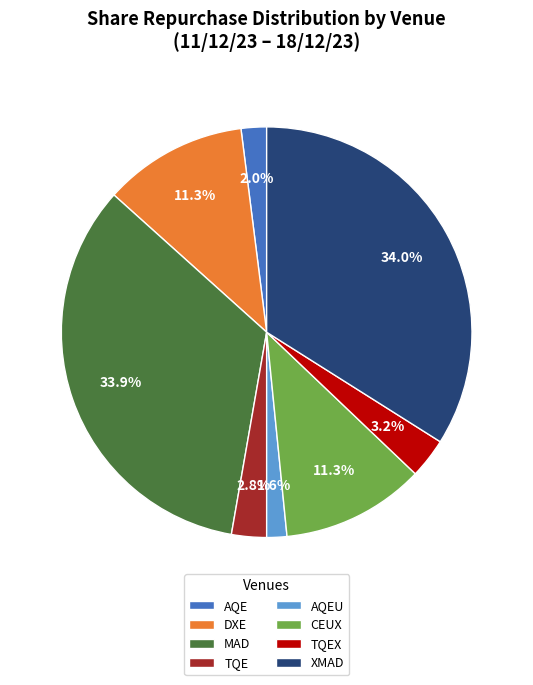

How many slices are in this pie chart?

8